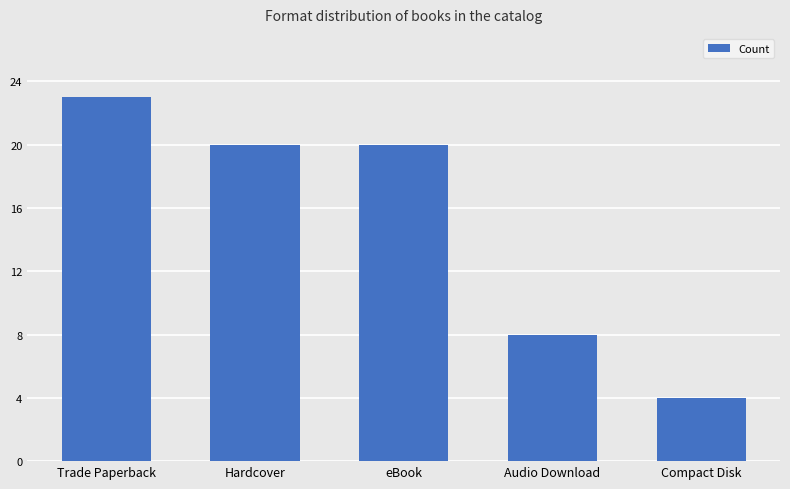

Reading right to left, list all the values displayed in this chart.

Compact Disk=4	Audio Download=8	eBook=20	Hardcover=20	Trade Paperback=23